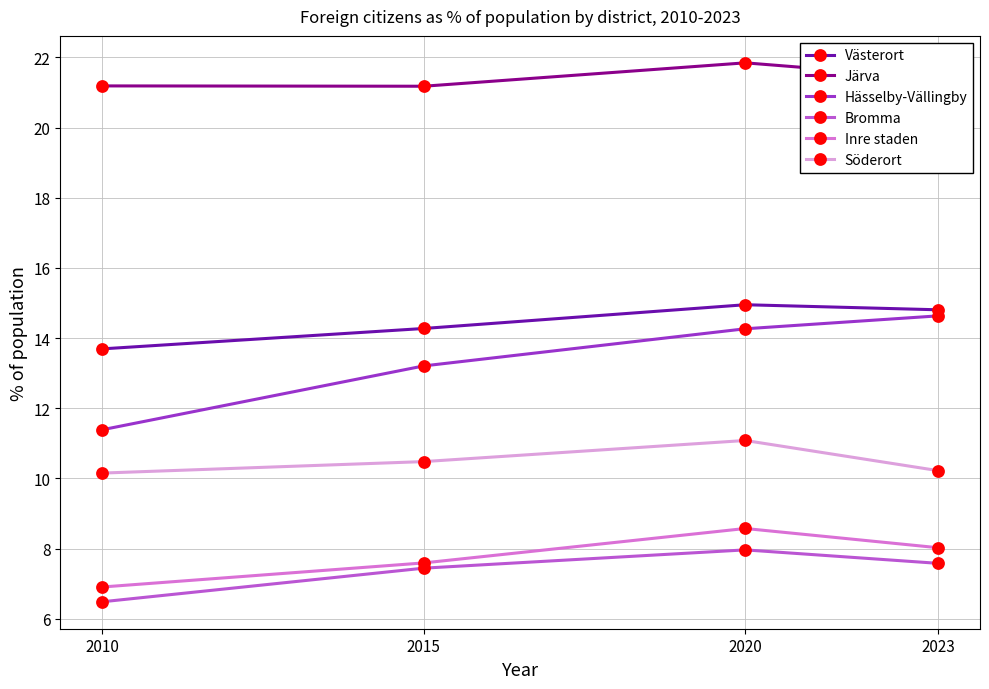

What are all the series names shown in the legend?

Västerort, Järva, Hässelby-Vällingby, Bromma, Inre staden, Söderort